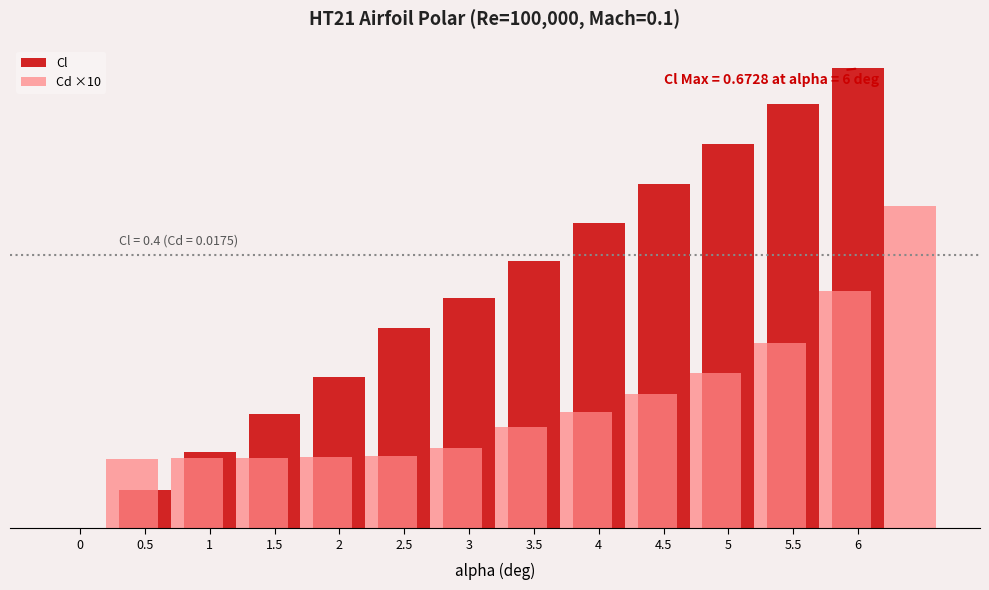

How many groups of bars are there?

13